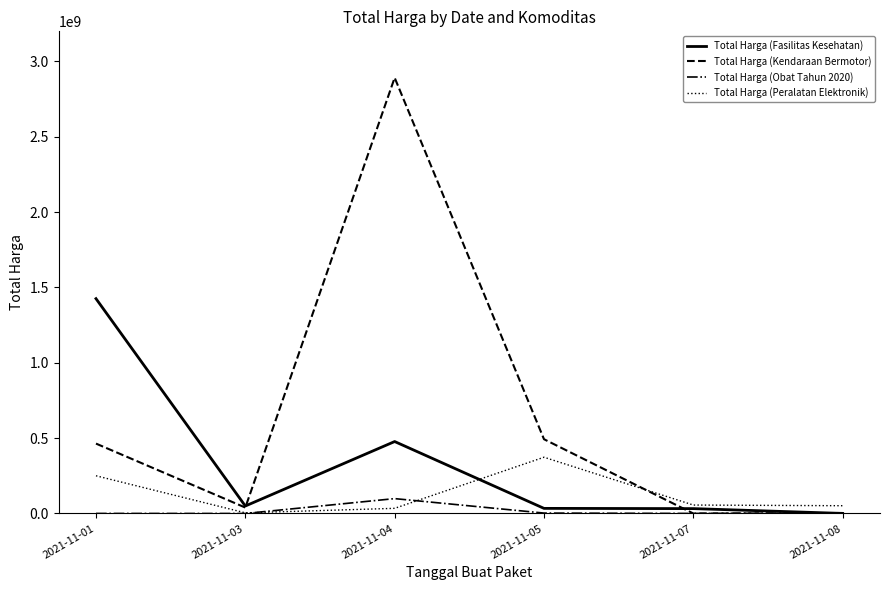

What is the sum of the Total Harga (Obat Tahun 2020) values at 2021-11-07 and 2021-11-03?

343000